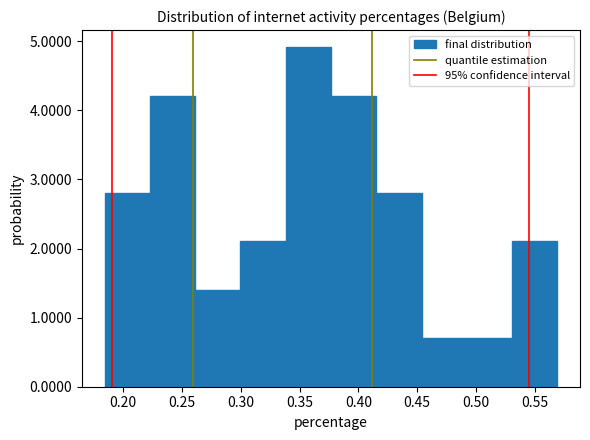

What is the height of the bar covering 0.260 to 0.300 on the x-axis? Neither the bar edges nor the heights are printed on the chart, so give them approximately, as read against the axes.

1.4